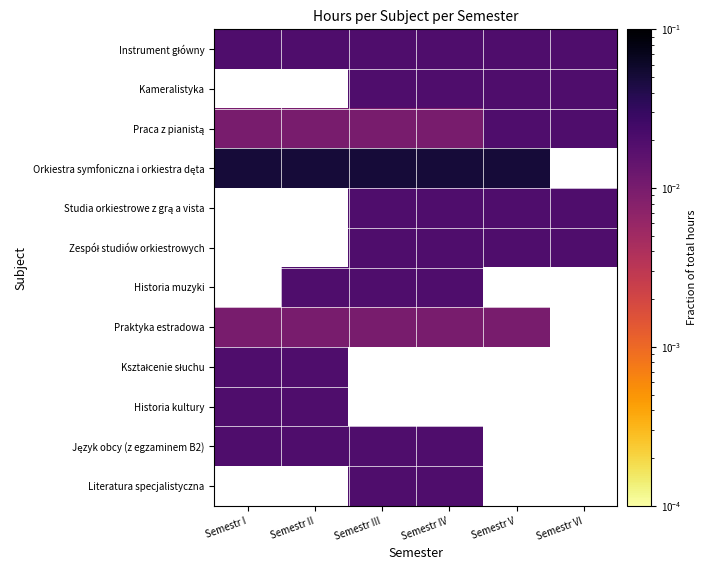

Rank the series at Semestr III from lowest to highest value.

Praca z pianistą, Praktyka estradowa, Instrument główny, Kameralistyka, Studia orkiestrowe z grą a vista, Zespół studiów orkiestrowych, Historia muzyki, Orkiestra symfoniczna i orkiestra dęta, Kształcenie słuchu, Historia kultury, Język obcy (z egzaminem B2), Literatura specjalistyczna